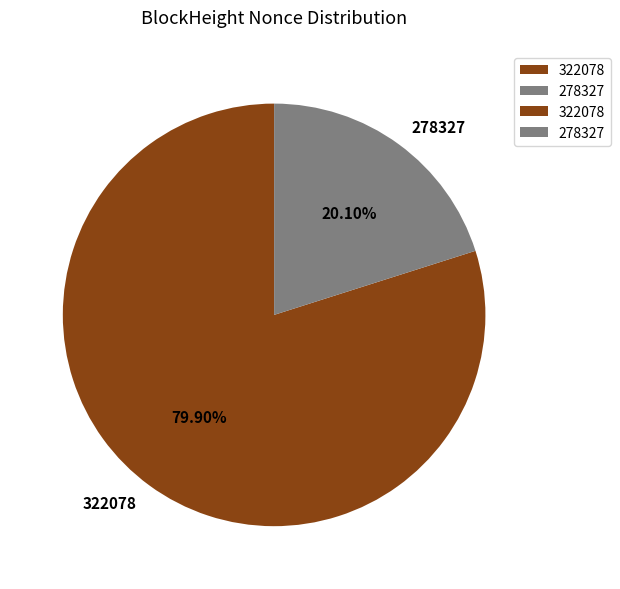

Rank the categories by value from lowest to highest.

278327, 322078